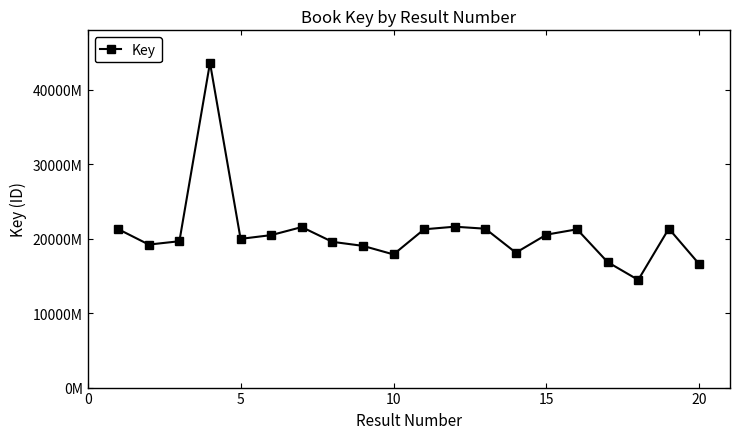

Count the number of categories in the chart.

20